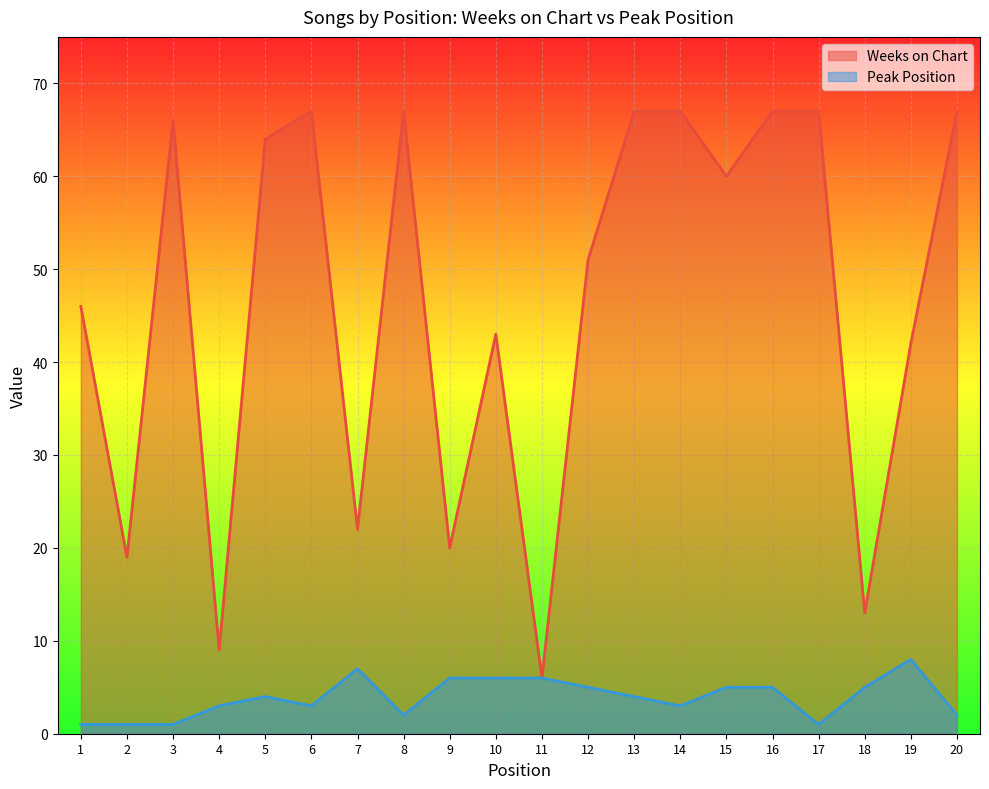

In Peak Position, how many points are higher than both neighbors (excluding endpoints)?

3